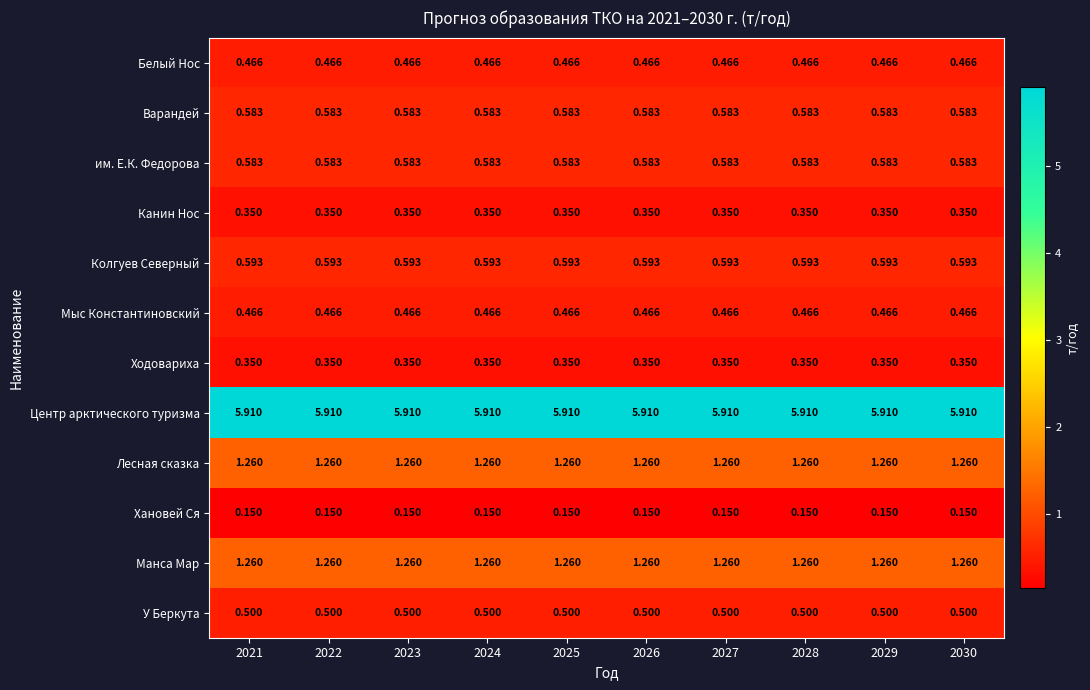

Is the value of Белый Нос at 2021 greater than the value of Ходовариха at 2026?

Yes